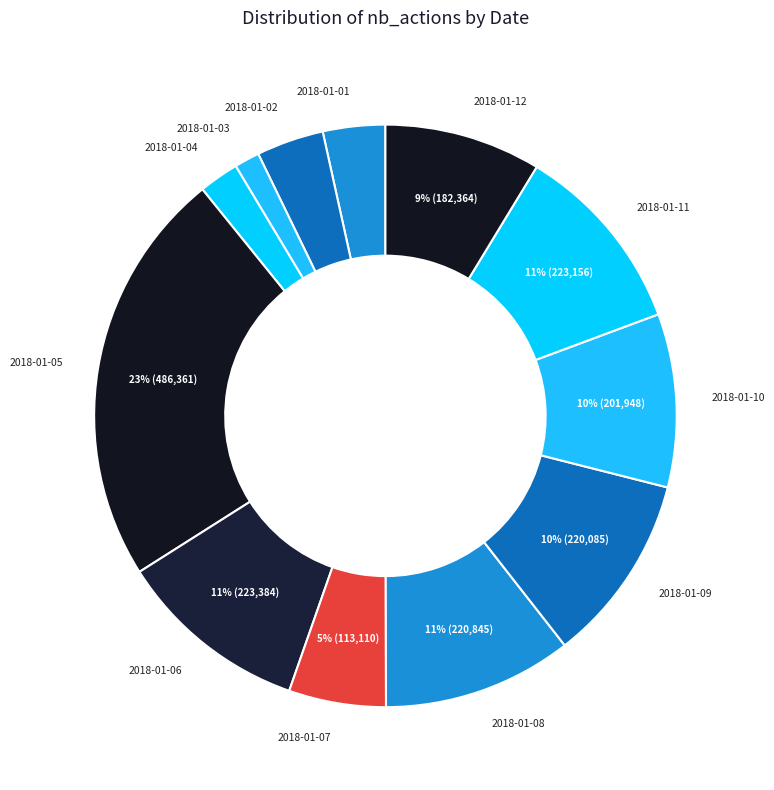

Combined, do 2018-01-04 and 2018-01-02 account for over 50%?

No